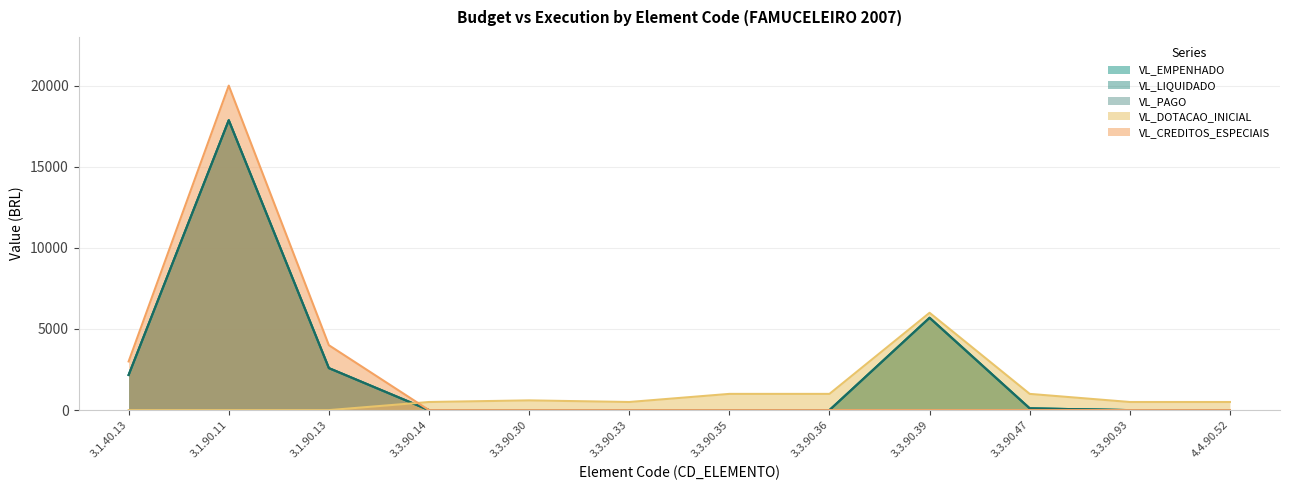

Where is the first local maximum for VL_DOTACAO_INICIAL?

3.3.90.30